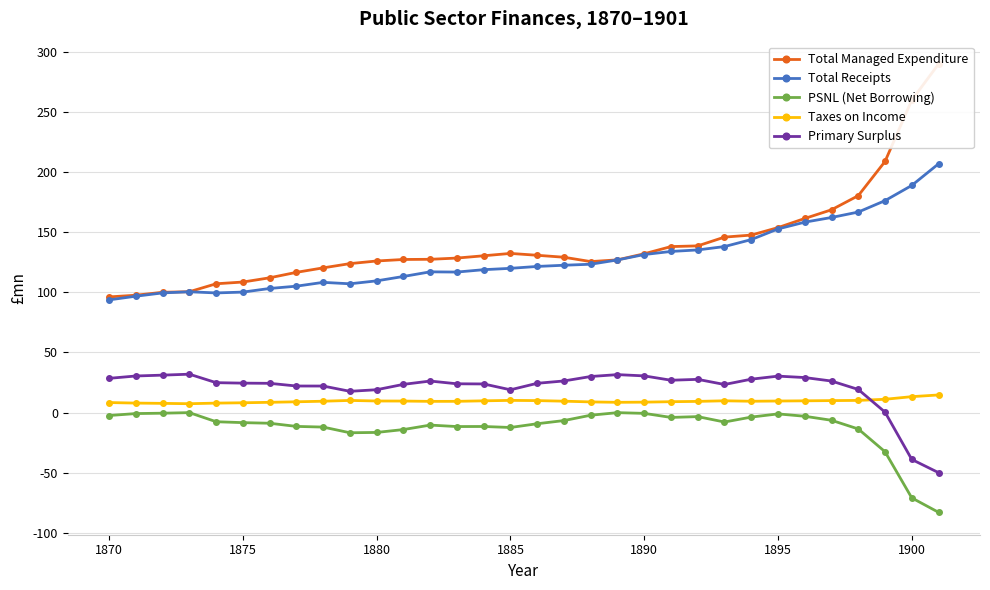

What is the maximum value for Primary Surplus?

31.9